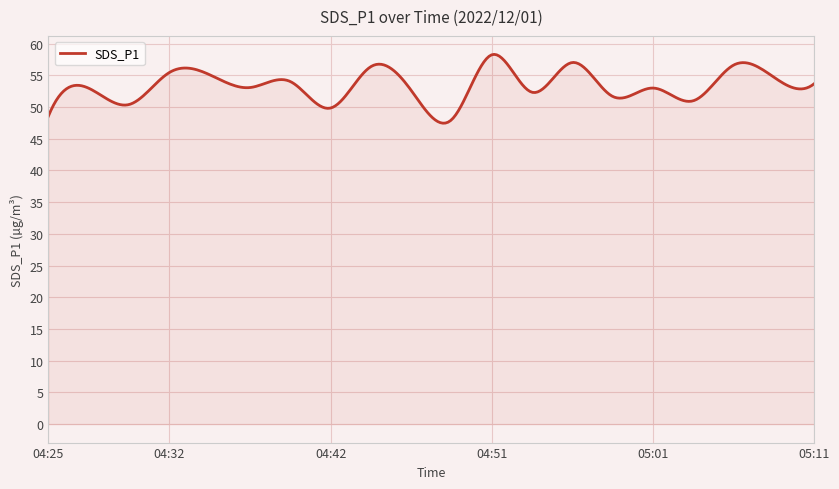

What is the difference between the maximum and minimum values?

10.9